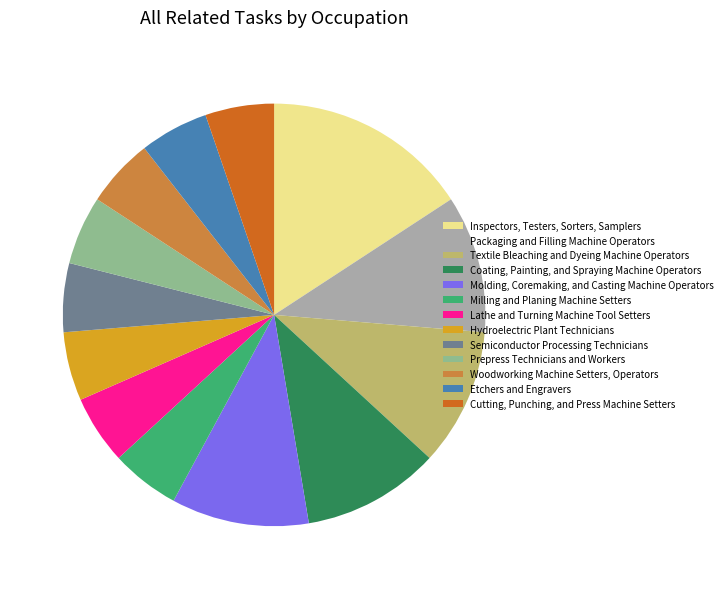

True or false: Packaging and Filling Machine Operators accounts for 11% of the total.

True